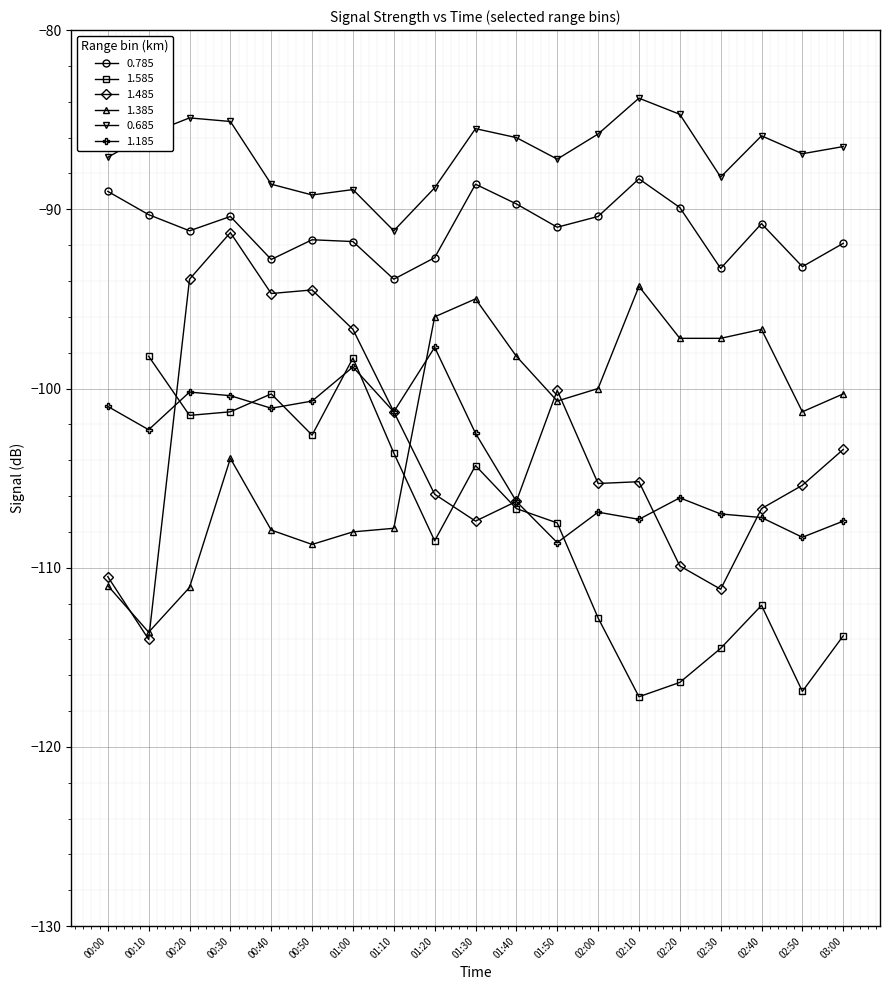

True or false: 1.485 and 0.685 cross at least once.

False